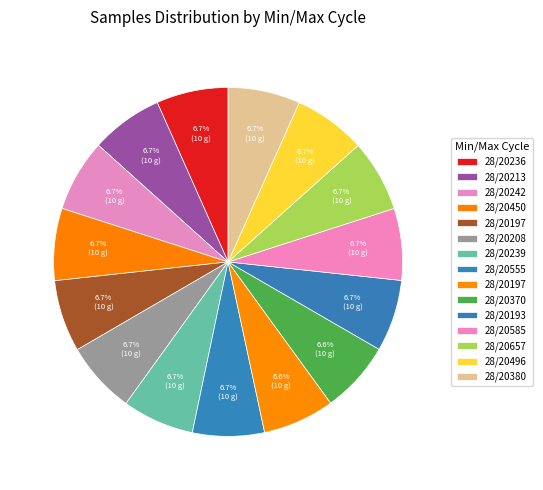

How many segments does this pie chart have?

15